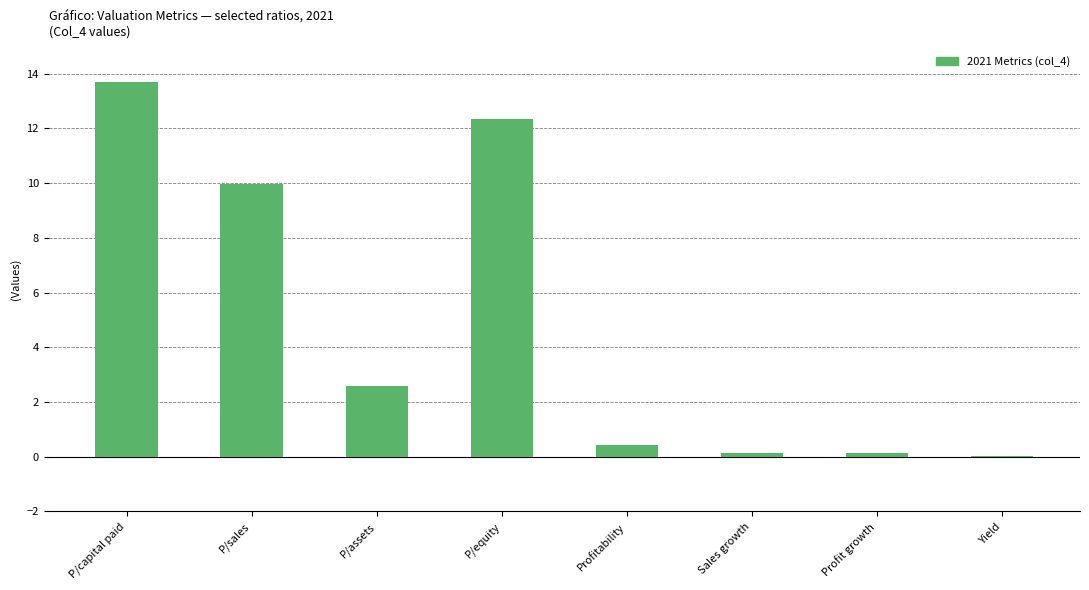

Between Yield and P/equity, which is larger?

P/equity